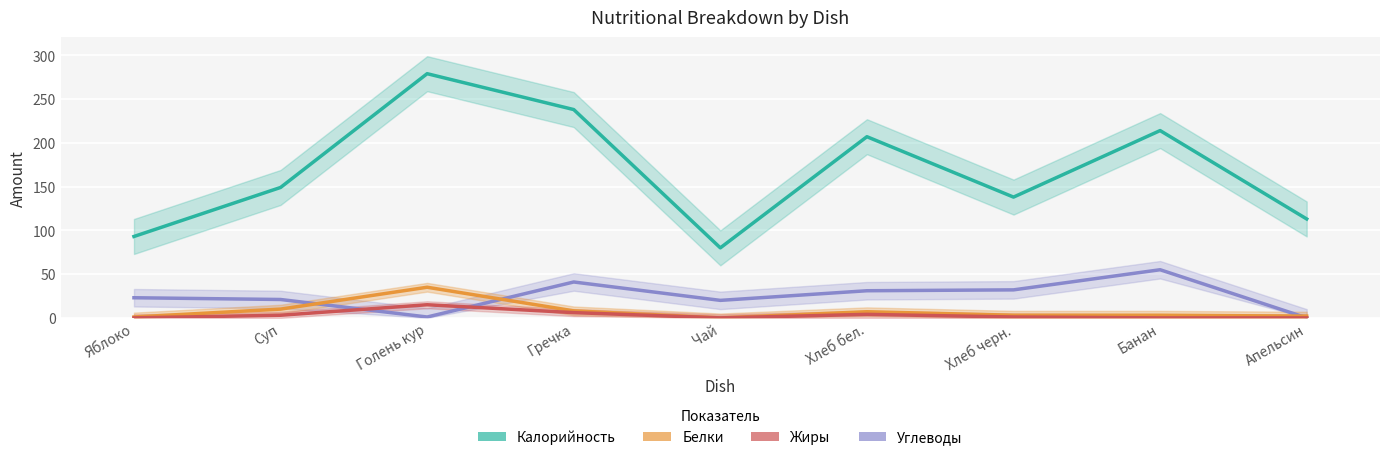

At which category is the sum across all series the highest?

Голень кур